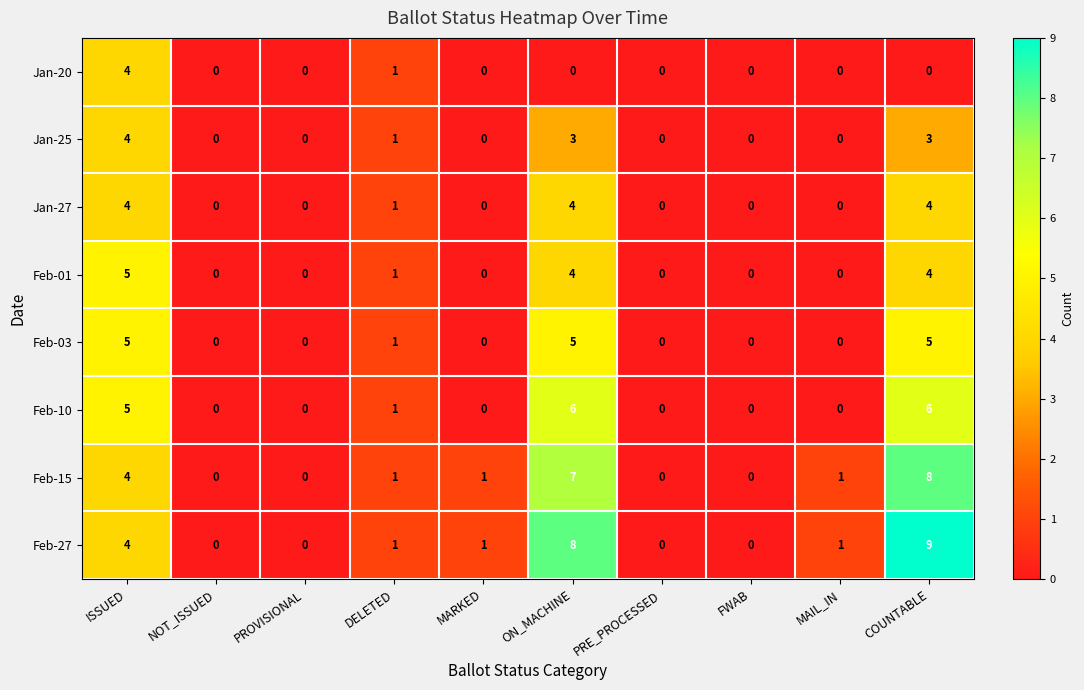

What is the total value across all series at ON_MACHINE?

37